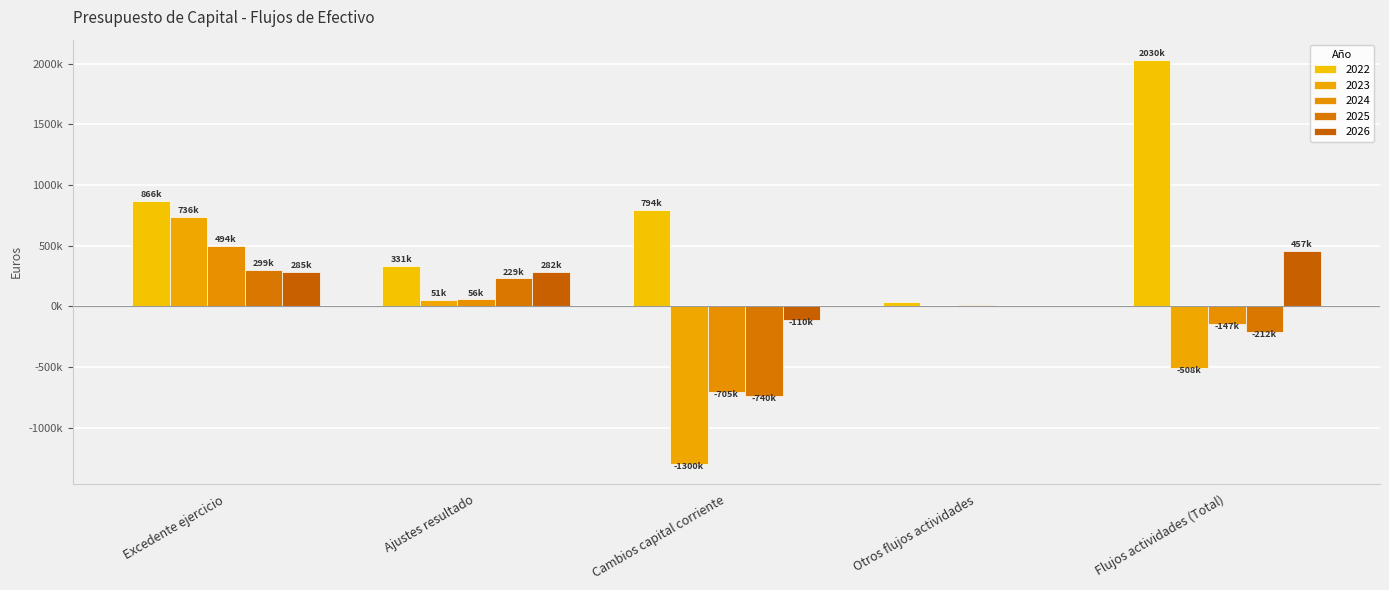

Where is 2026 nearest to the value 173491?

Ajustes resultado